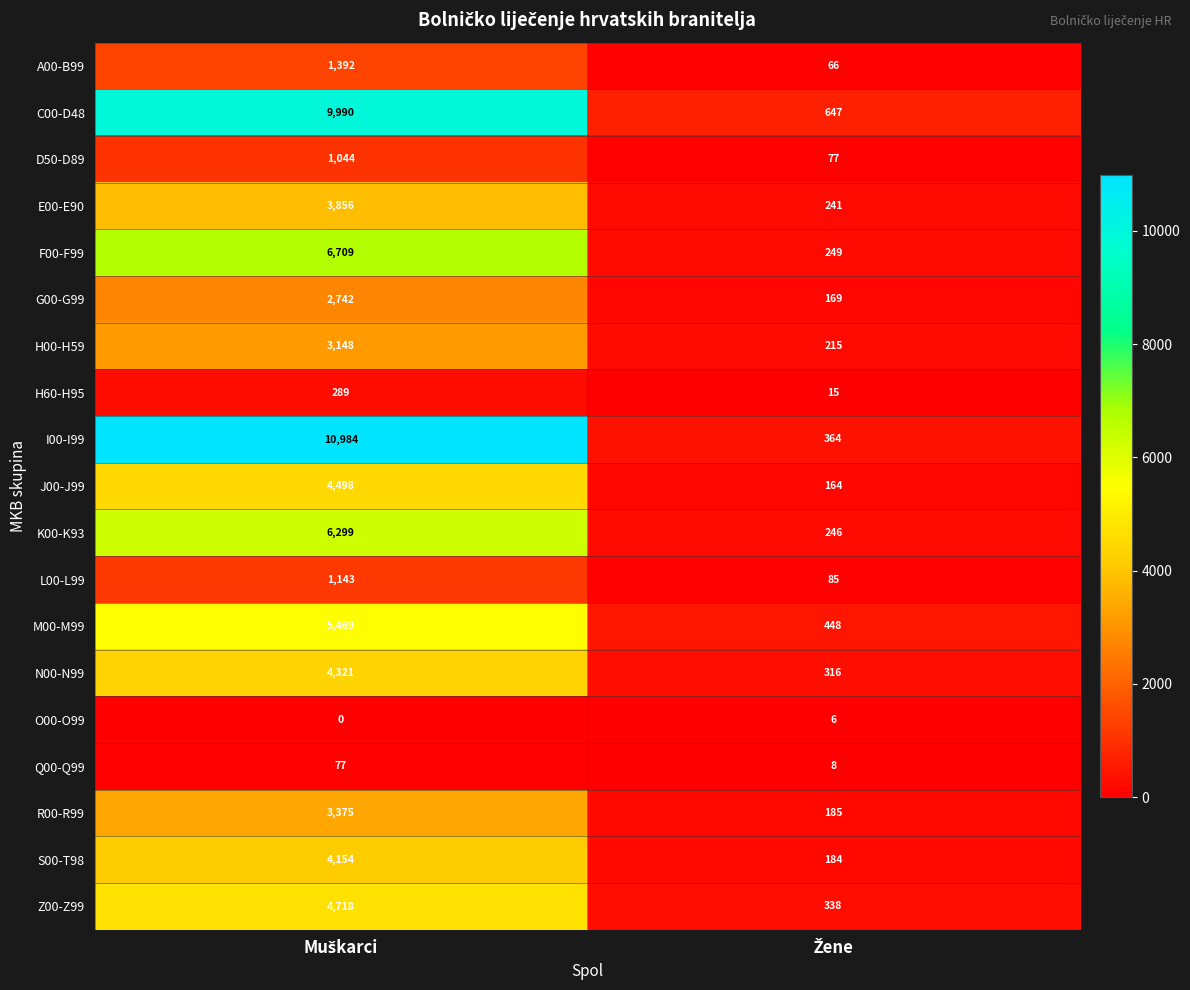

Which series has the largest range (max minus min)?

I00-I99